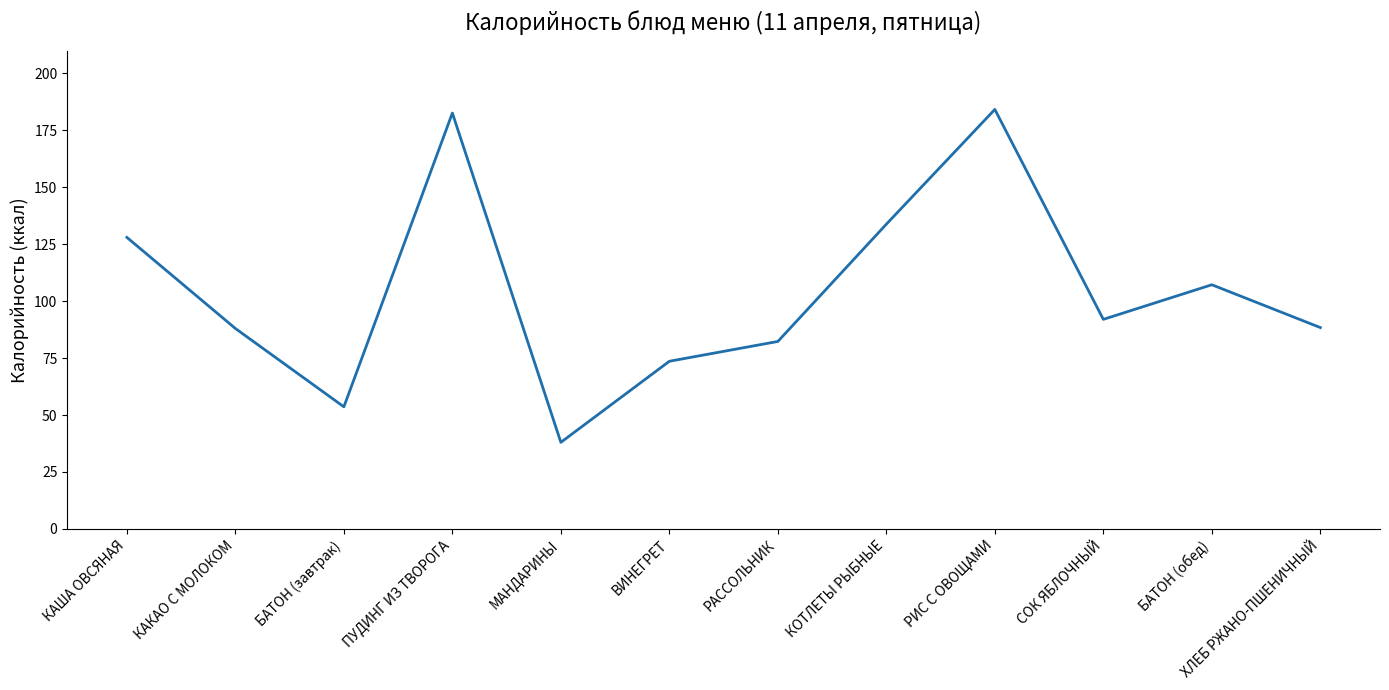

Is it true that the value at ХЛЕБ РЖАНО-ПШЕНИЧНЫЙ is 118.5?

False